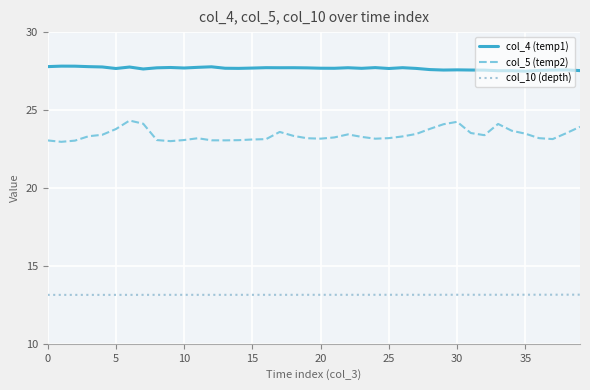

What is the minimum value for col_5 (temp2)?

23.0